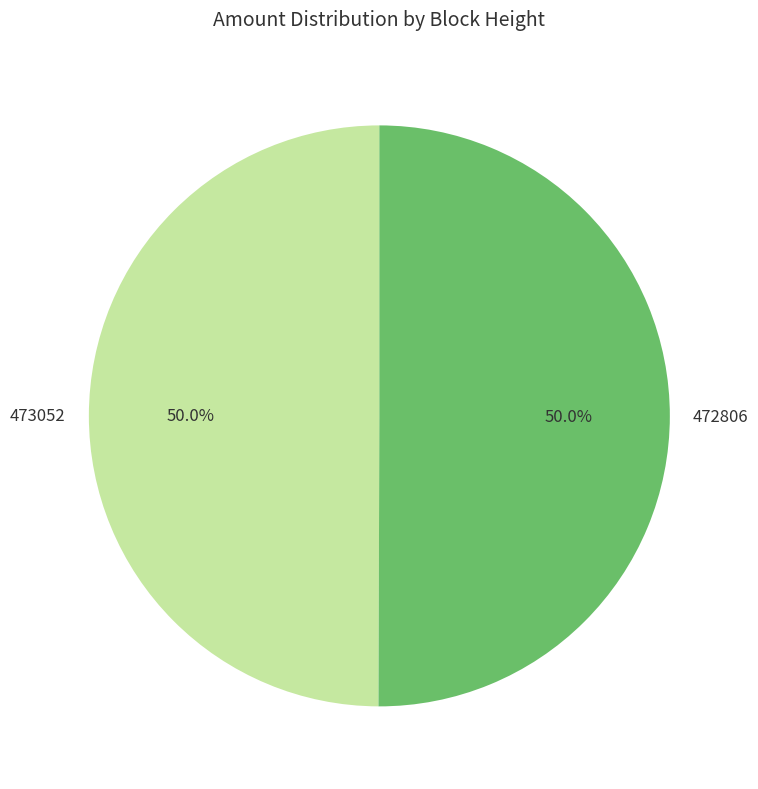

What is the ratio of the value at 473052 to the value at 472806?

1.0